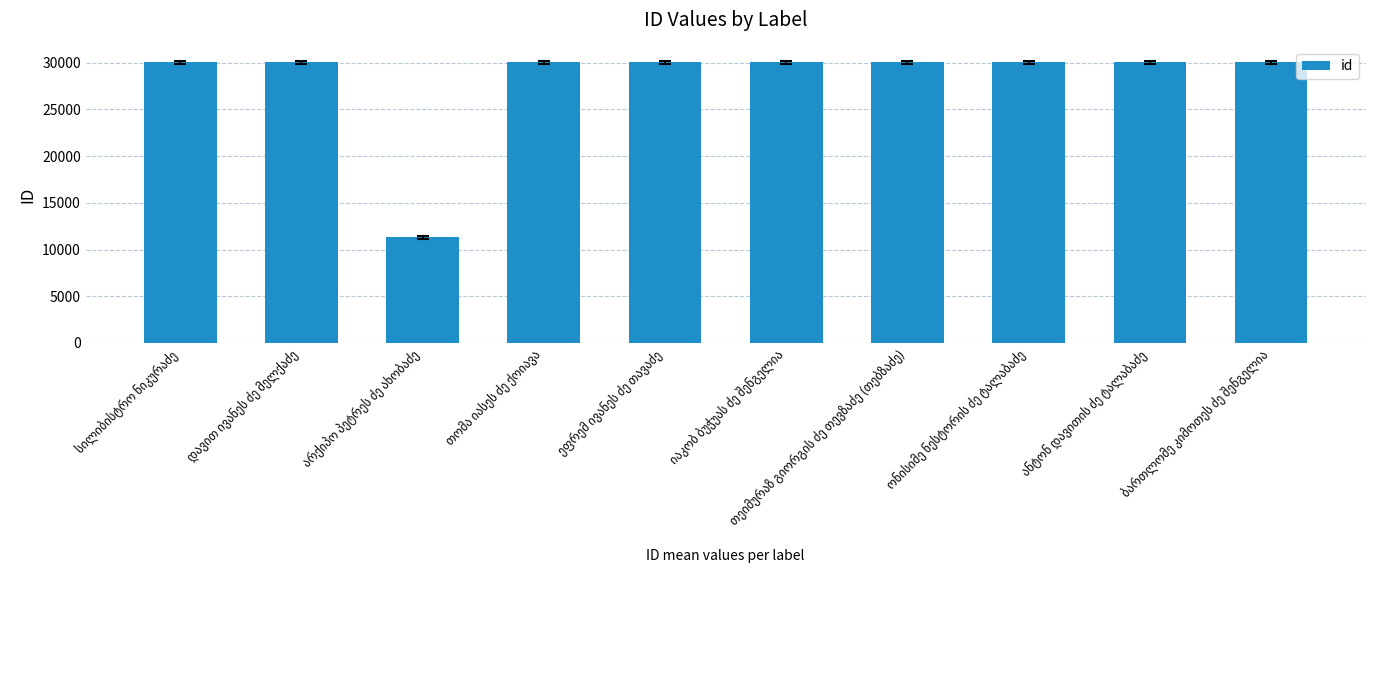

What is the difference between the maximum and minimum values?

18746